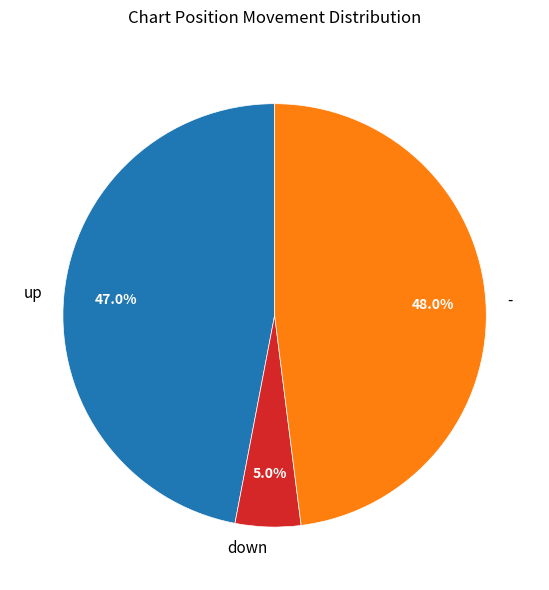

Does down account for over 50% of the chart?

No